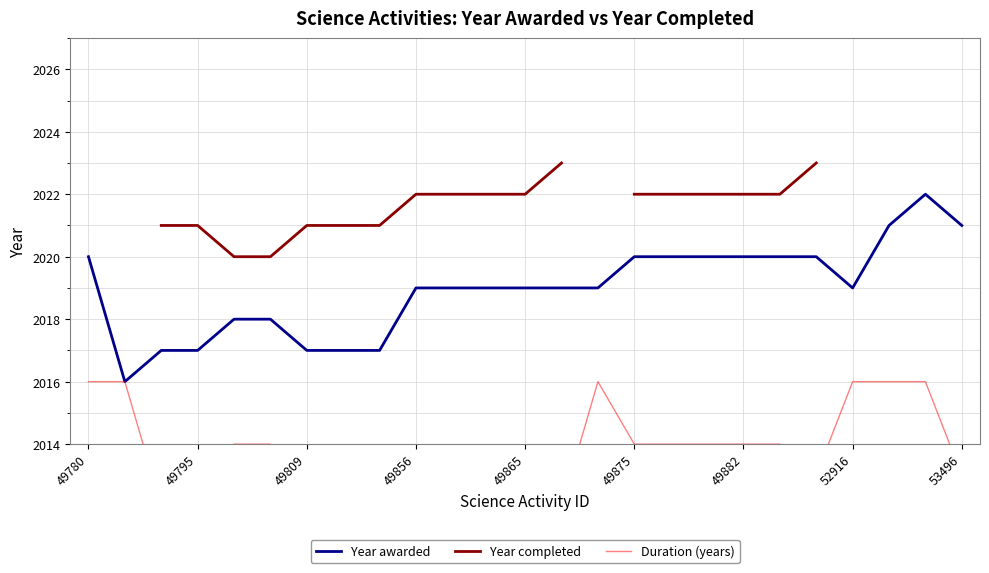

True or false: Year awarded and Year completed cross at least once.

False